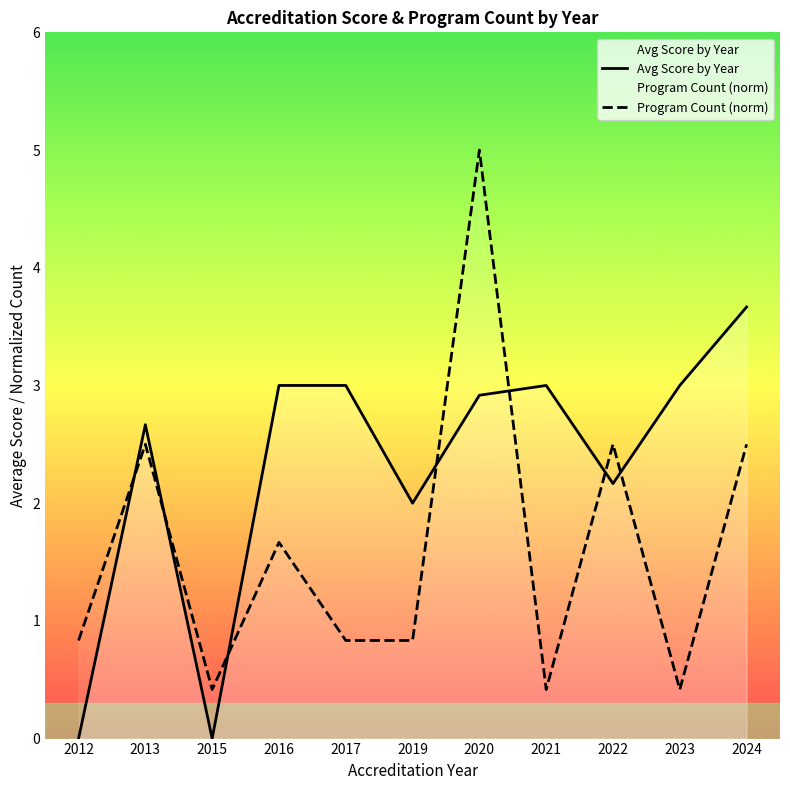

What is the value of the Program Count (norm) point at the 7th from the left?

5.0